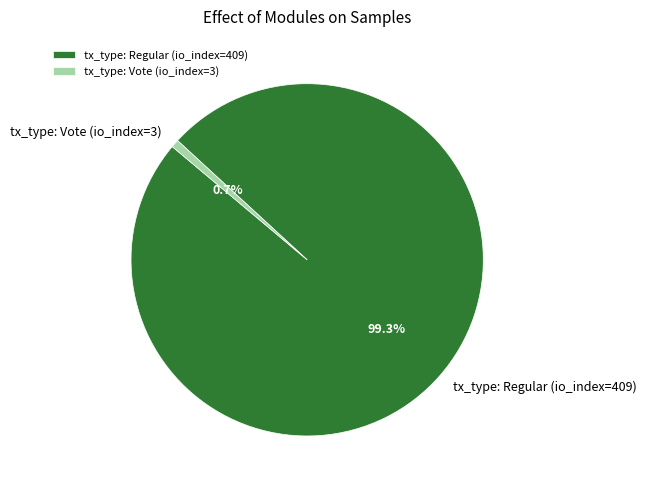

What percentage is the tx_type: Regular (io_index=409) slice, to the nearest percent?

99%